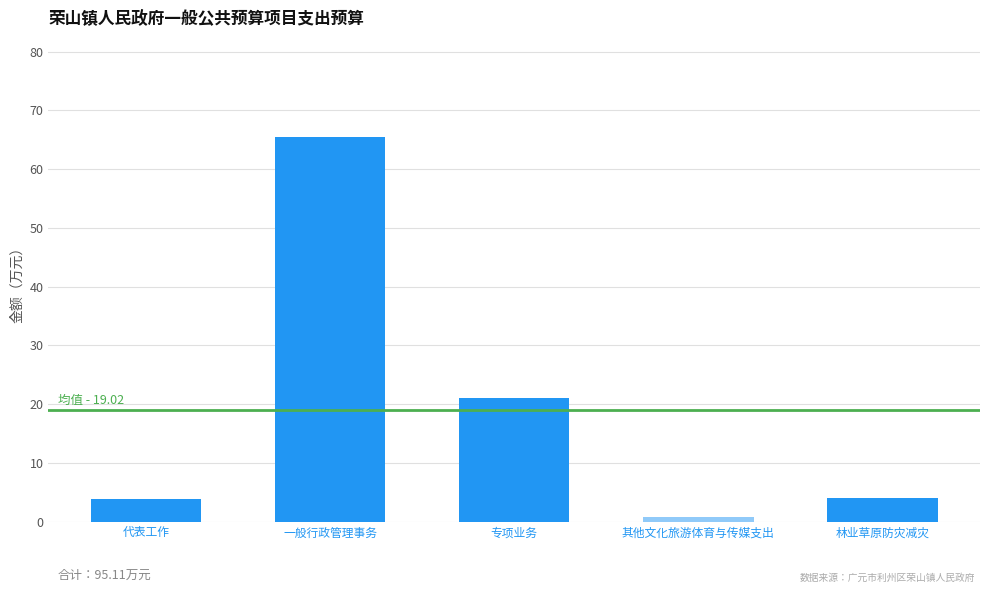

True or false: the data shows 4.0 at 林业草原防灾减灾.

True